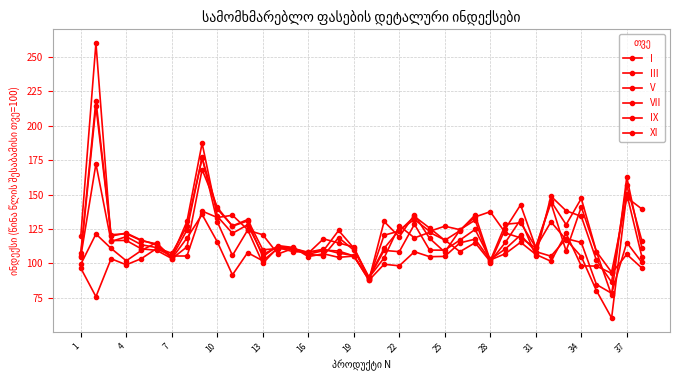

How many data points in VII are above 117?

19